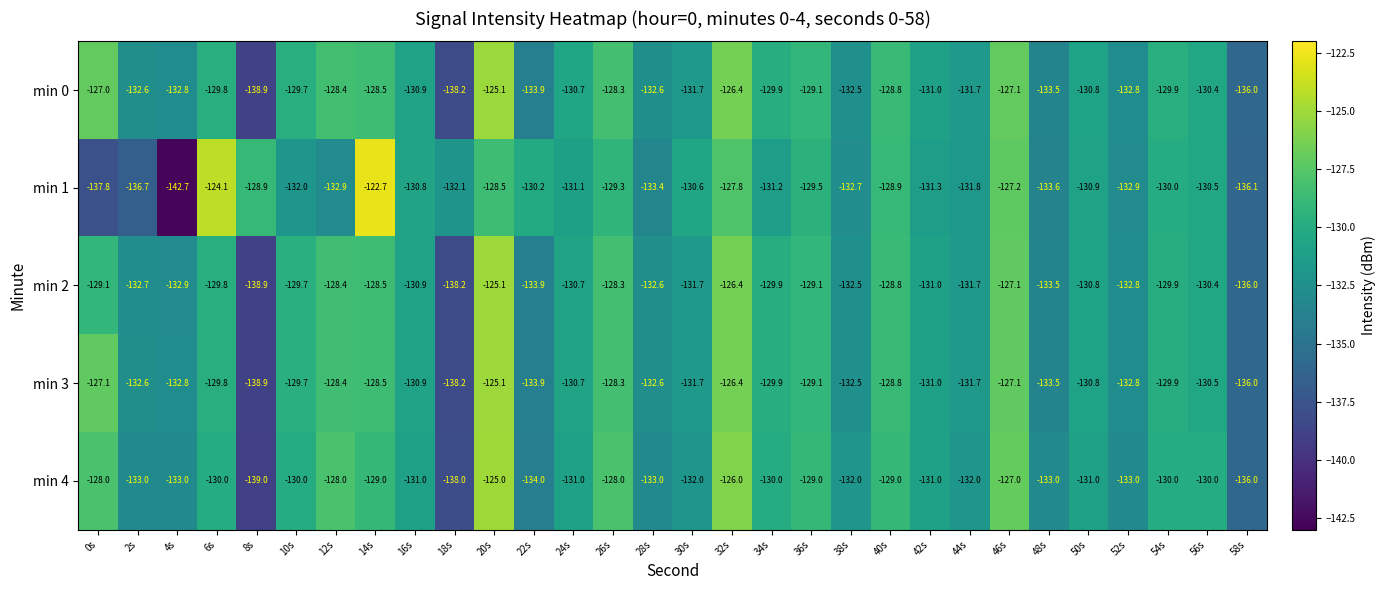

The value of min 4 at 14s is -129.0. True or false?

True